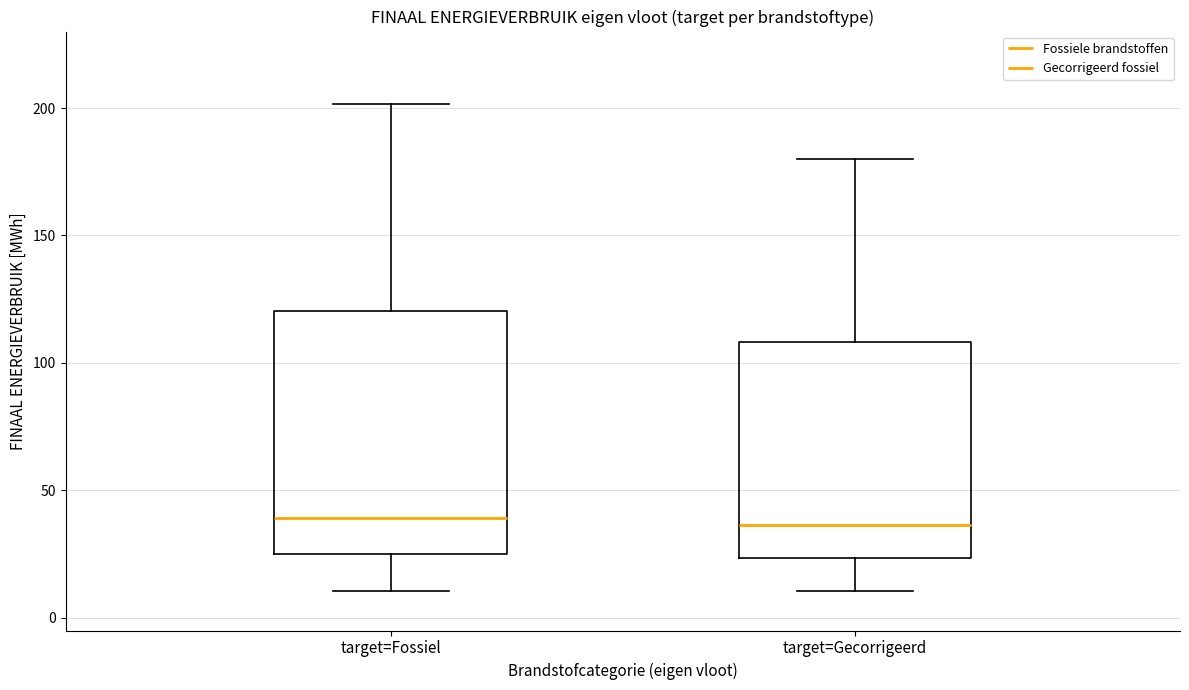

Reading left to right, read every box against the y-axis: the position of its median line, the range the box covers, and the ends of its whiskers. The values are not printed on the chart, so give them approximately, as read against the axis.

target=Fossiel: median 40, box 25 to 120, whiskers 10 to 200
target=Gecorrigeerd: median 35, box 25 to 110, whiskers 10 to 180